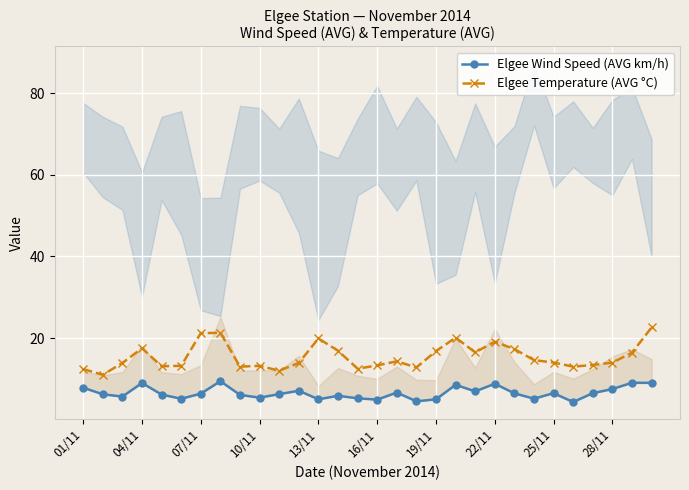

List the series in order of their overall mean, highest first.

Elgee Temperature (AVG °C), Elgee Wind Speed (AVG km/h)